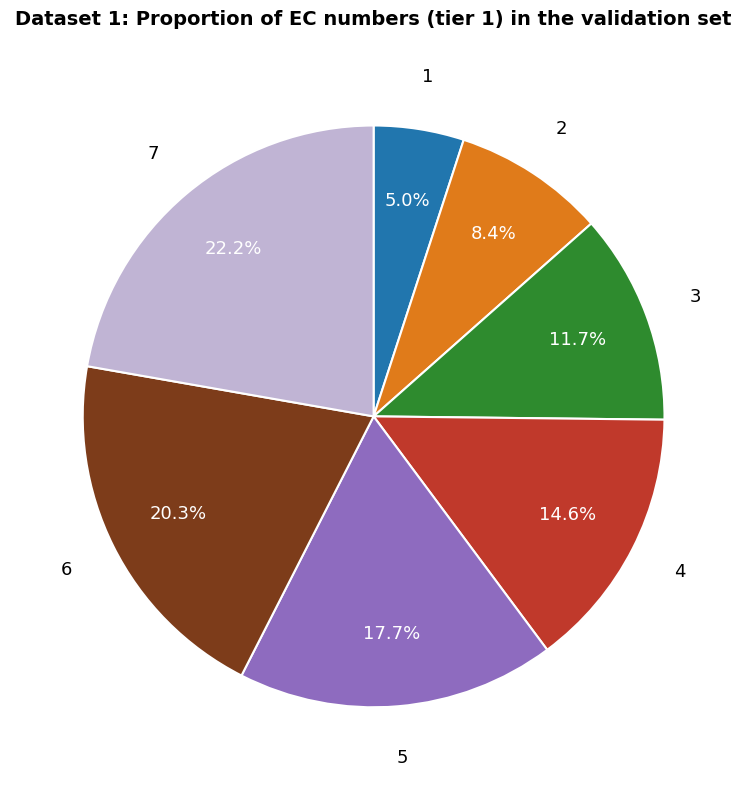

Does any single category account for the majority?

No